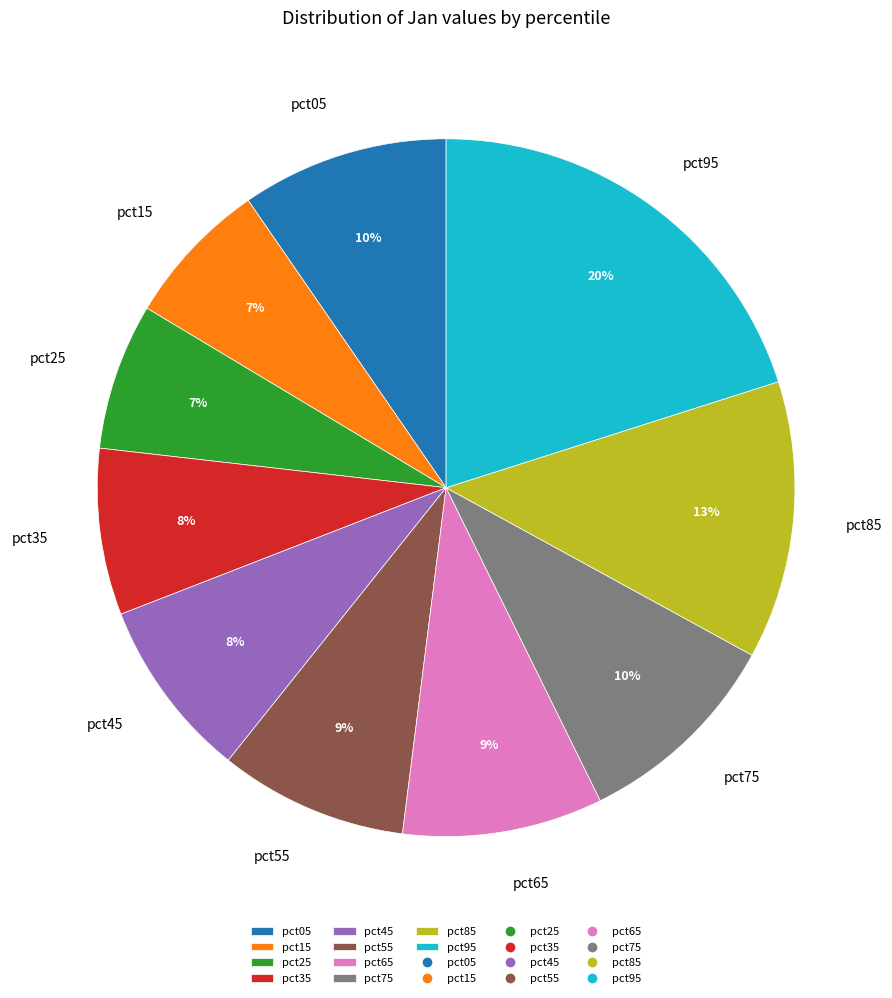

Is it true that pct95 is 7% of the pie?

False